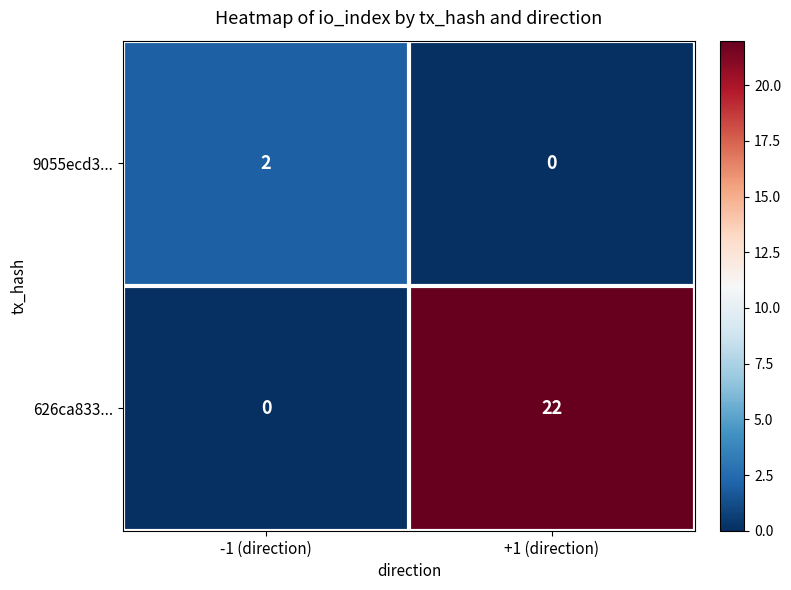

How many series are shown in this chart?

2